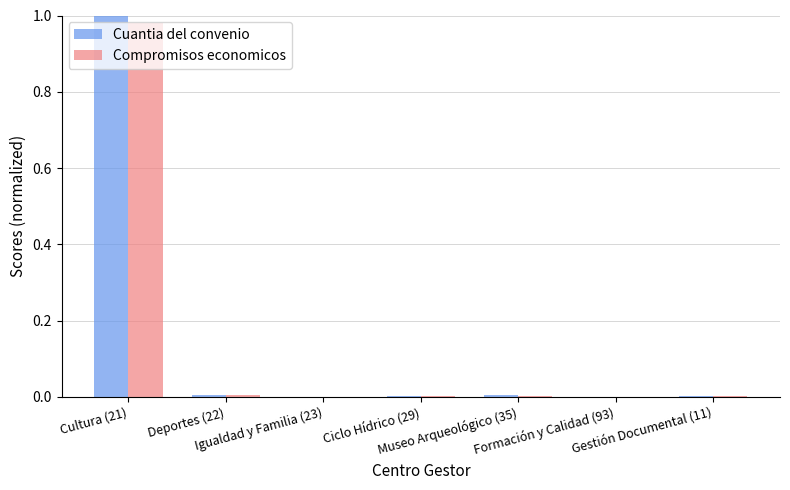

Which series has the largest range (max minus min)?

Cuantia del convenio